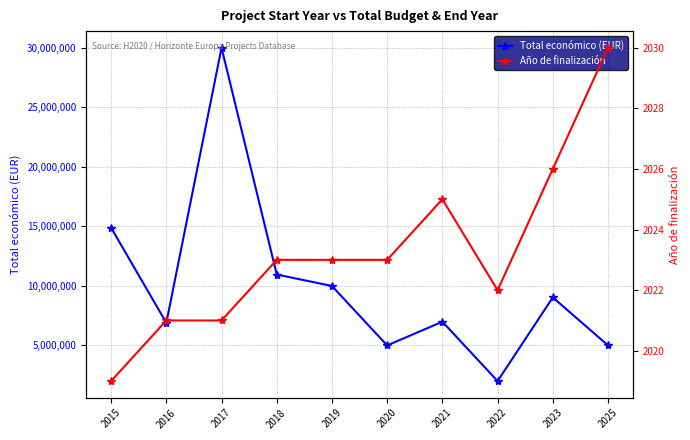

What is the approximate value of Año de finalización at 2022, to the nearest 5?

2020